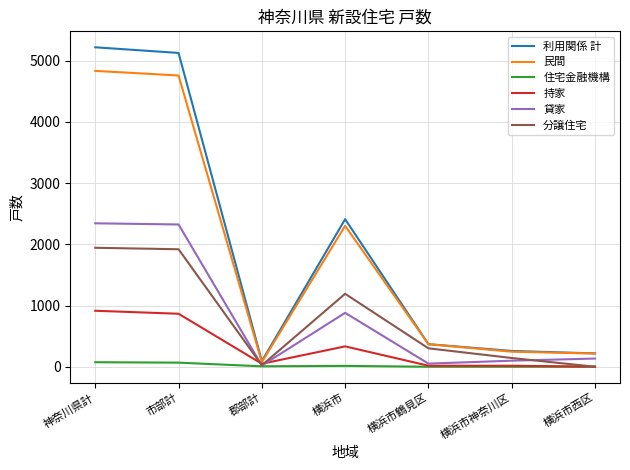

What is the maximum value shown in the chart?

5220